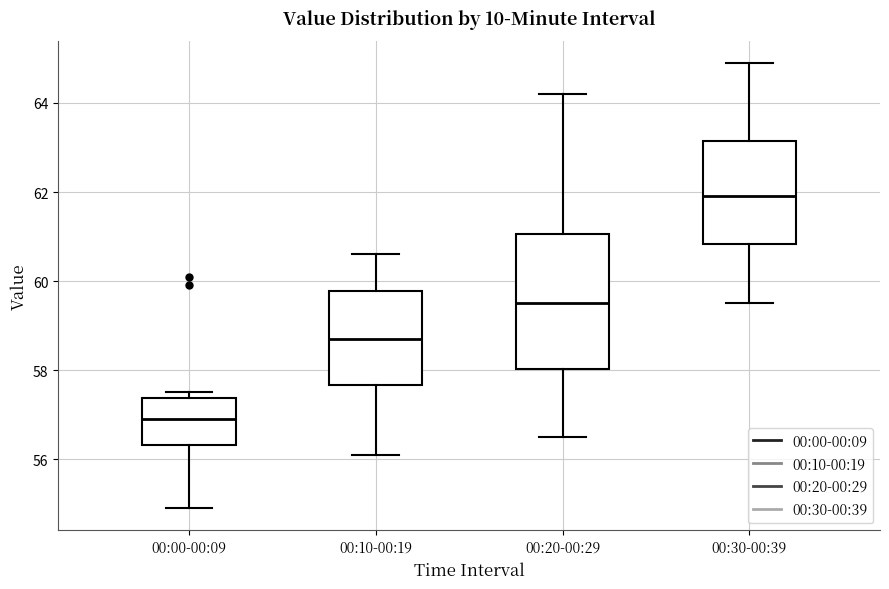

Comparing the boxes themselves (not the whiskers), which one is the tallest?

00:20-00:29